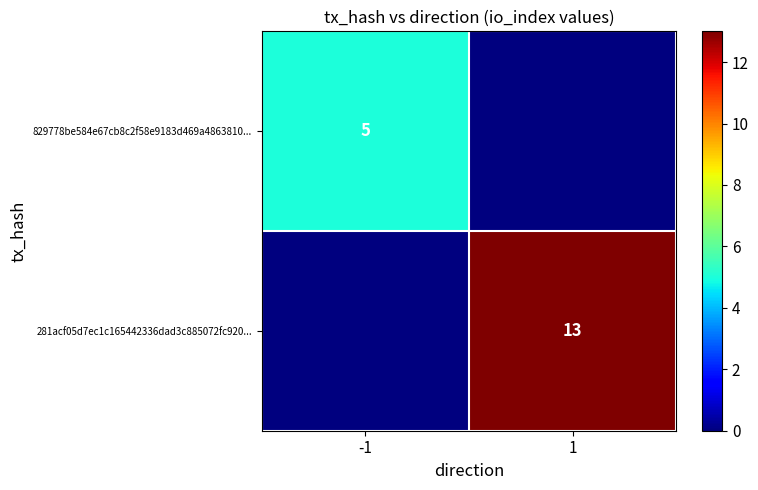

What is the spread (max minus min) of values at -1?

5